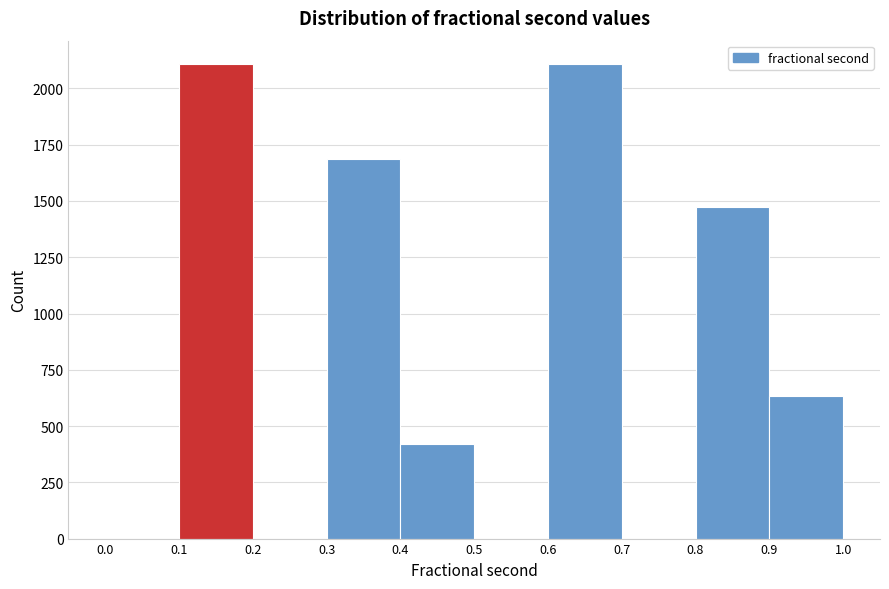

Reading left to right, list every bar in this chart as the range it spans on the x-axis followed by its height. The values are not printed on the chart, so give them approximately, as read against the axis.

0.0 to 0.1: 0
0.1 to 0.2: 2100
0.2 to 0.3: 0
0.3 to 0.4: 1700
0.4 to 0.5: 400
0.5 to 0.6: 0
0.6 to 0.7: 2100
0.7 to 0.8: 0
0.8 to 0.9: 1450
0.9 to 1.0: 650